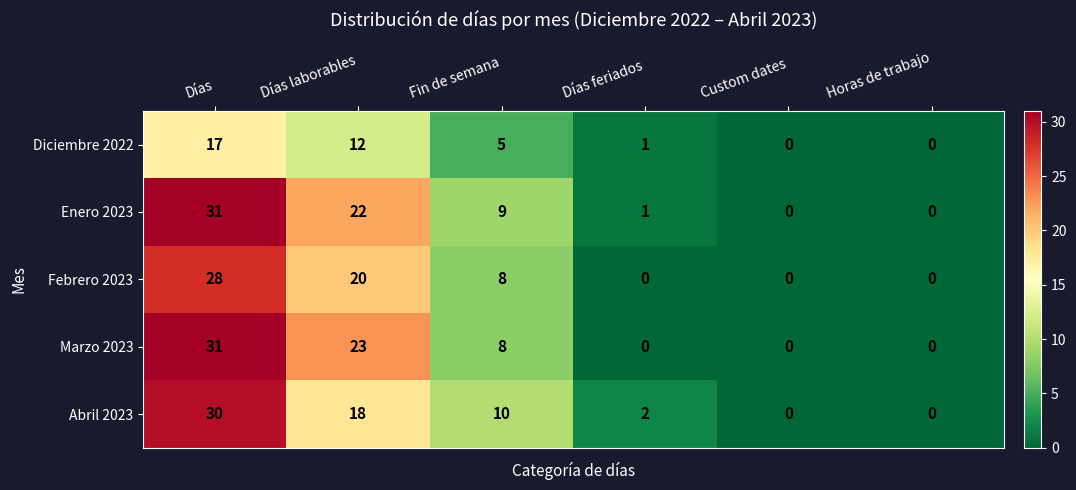

Count the number of categories in the chart.

6